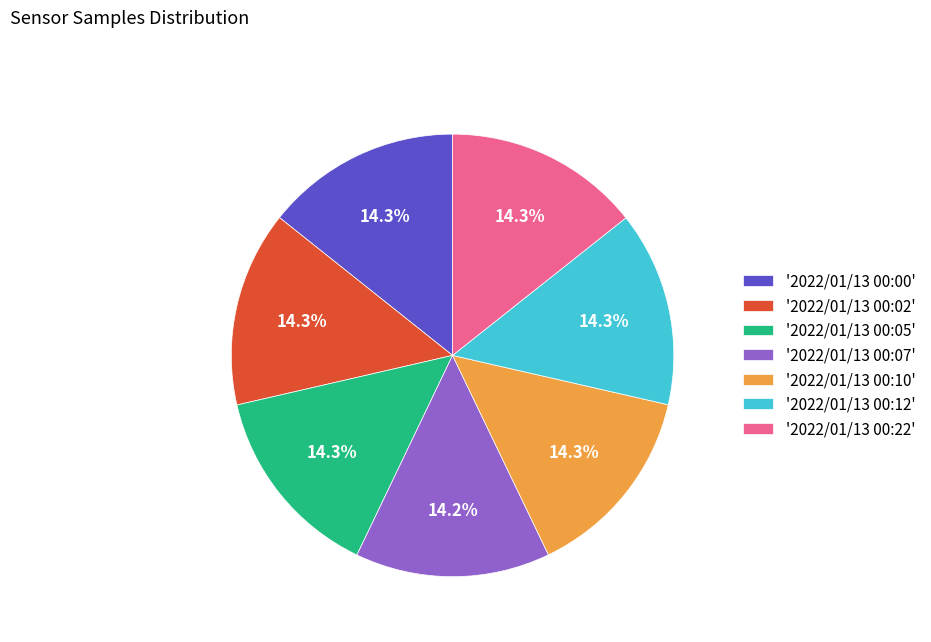

Approximately how many times larger is the value at '2022/01/13 00:02' compared to '2022/01/13 00:10'?

1.0